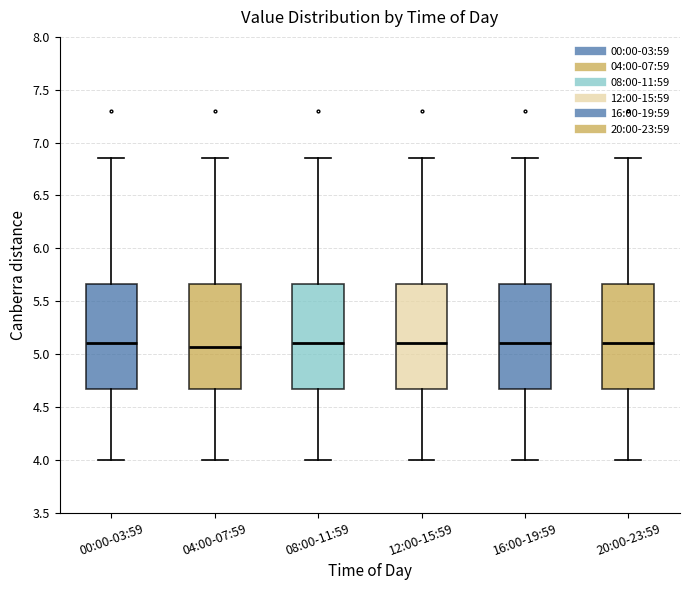

Where does the median line of the box for 00:00-03:59 sit on the y-axis? The values are not printed on the chart, so give them approximately, as read against the axis.

5.10